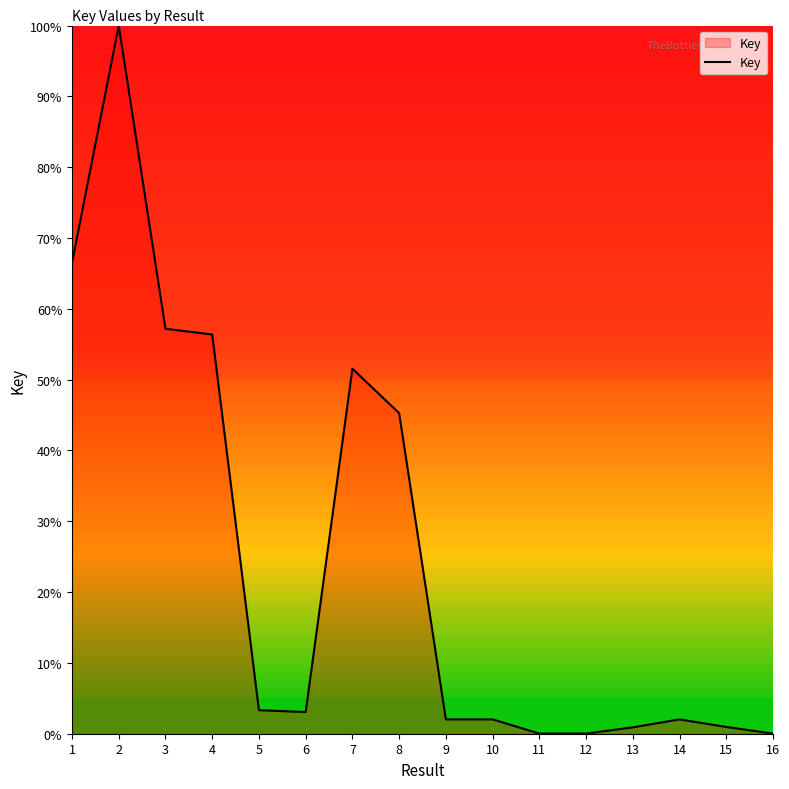

What is the difference between the maximum and minimum values?

100.0